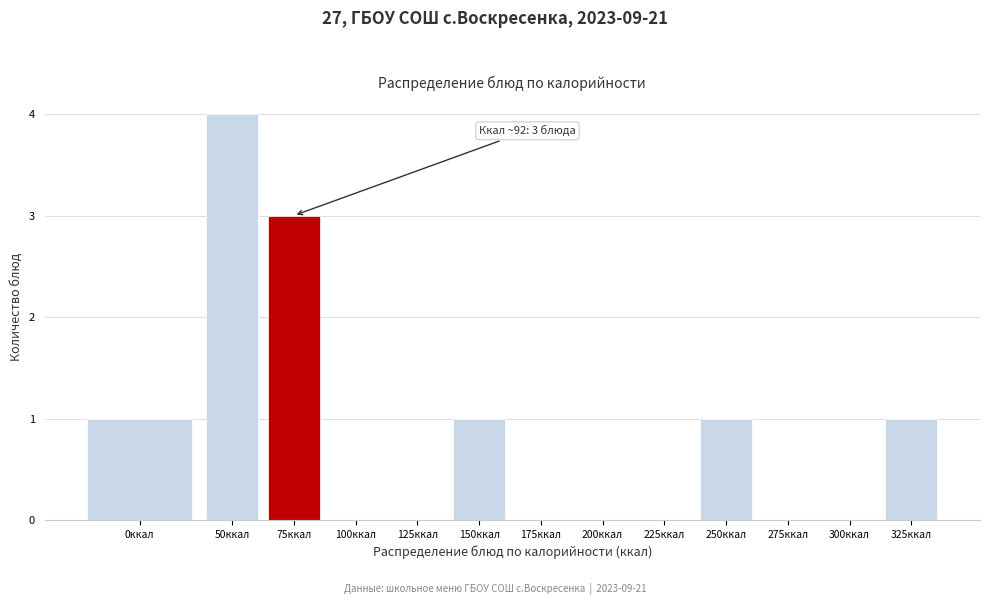

Reading left to right, transcribe all the data shown in this chart.

0ккал=1	50ккал=4	75ккал=3	100ккал=0	125ккал=0	150ккал=1	175ккал=0	200ккал=0	225ккал=0	250ккал=1	275ккал=0	300ккал=0	325ккал=1